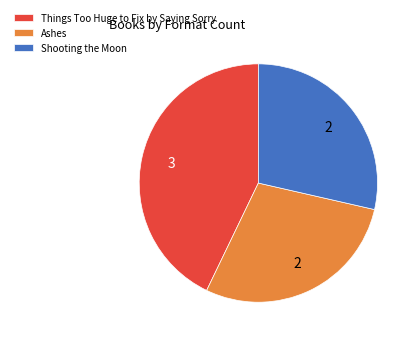

Count the number of slices in the pie.

3